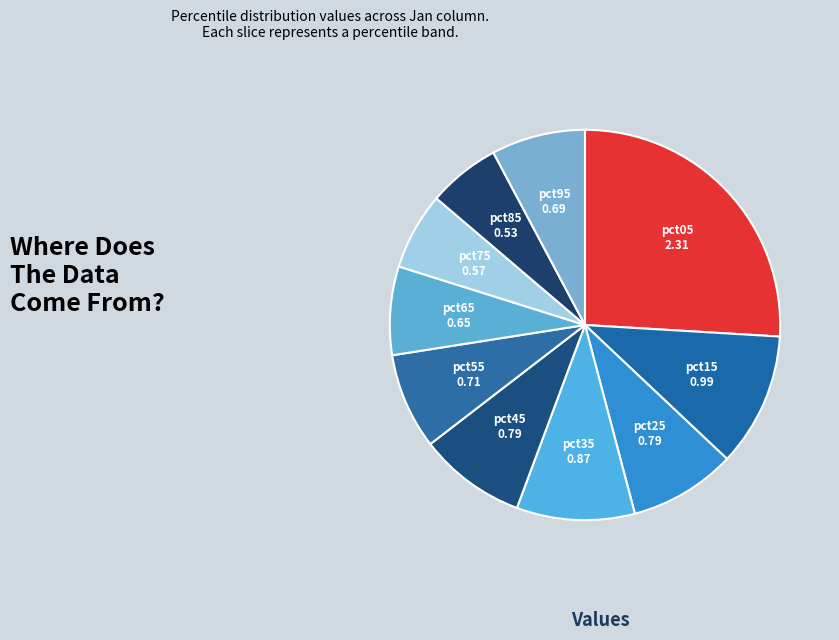

Do pct85 and pct45 together represent more than half of the pie?

No